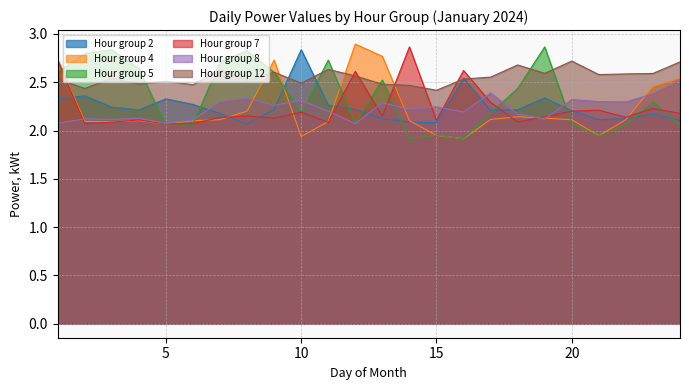

Which category has the lowest value in the 8 series?

12